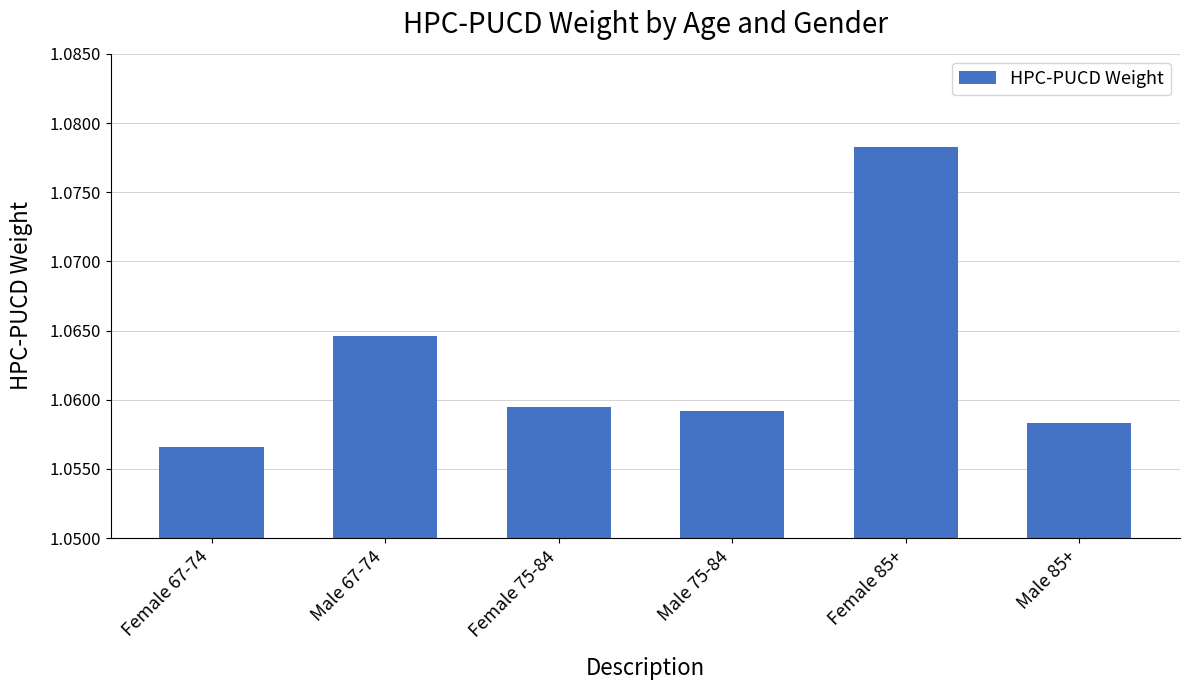

List the labels in order of value, largest first.

Female 85+, Male 67-74, Female 75-84, Male 75-84, Male 85+, Female 67-74